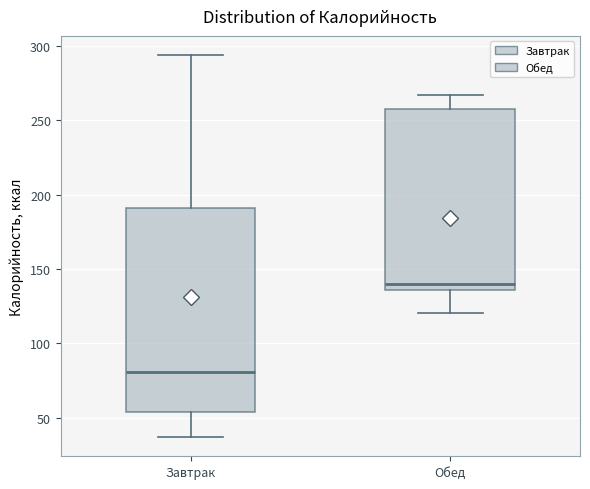

Where does the median line of the box for Обед sit on the y-axis? The values are not printed on the chart, so give them approximately, as read against the axis.

140